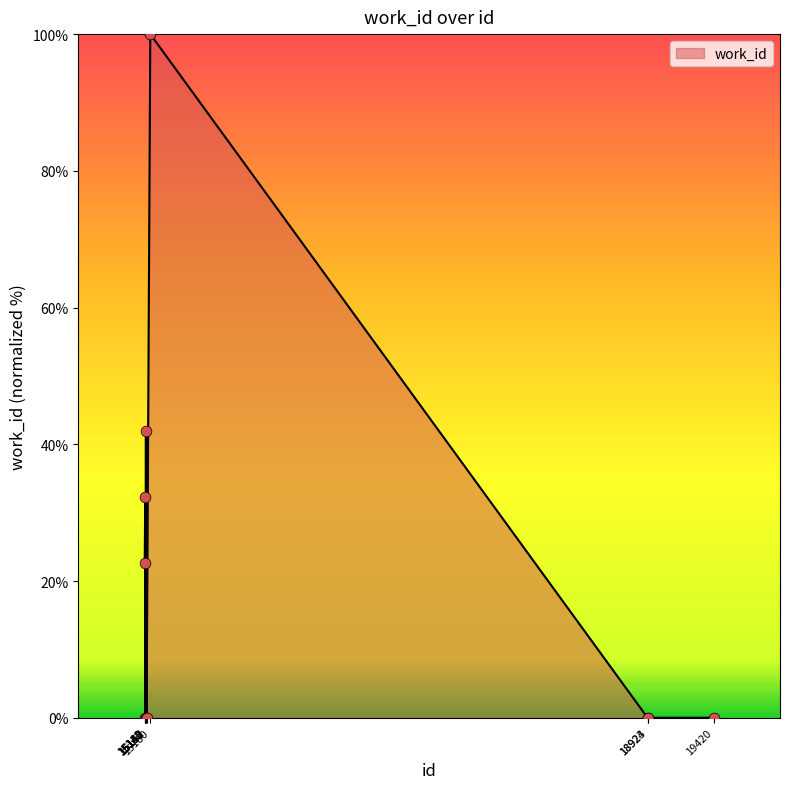

What is the difference between the maximum and minimum values?

100.0